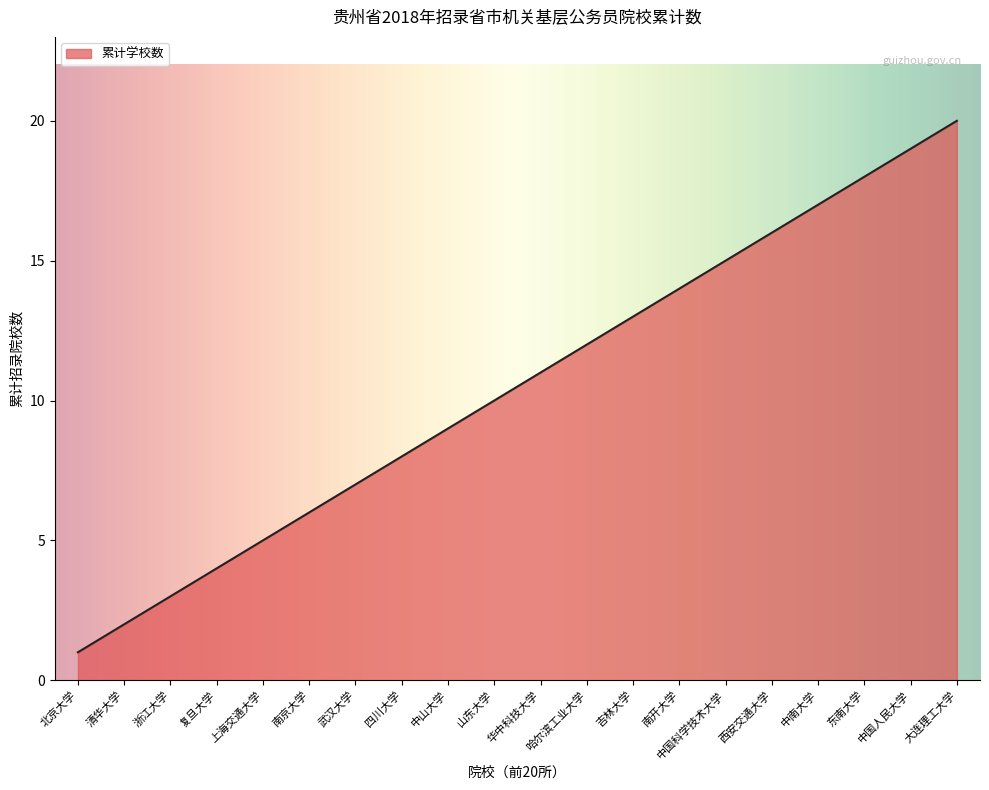

How many lines are shown in the chart?

1